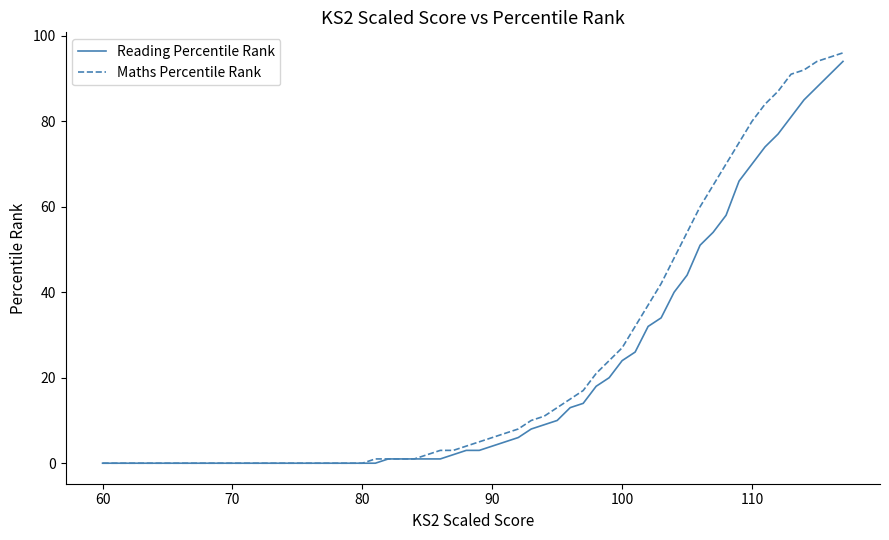

How many categories are shown in the chart?

39